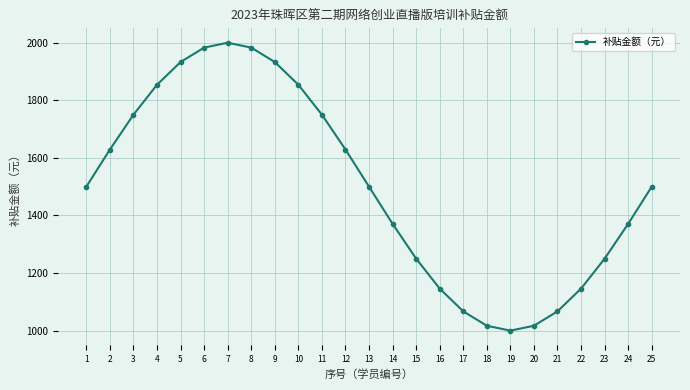

Count the number of data series in this chart.

1